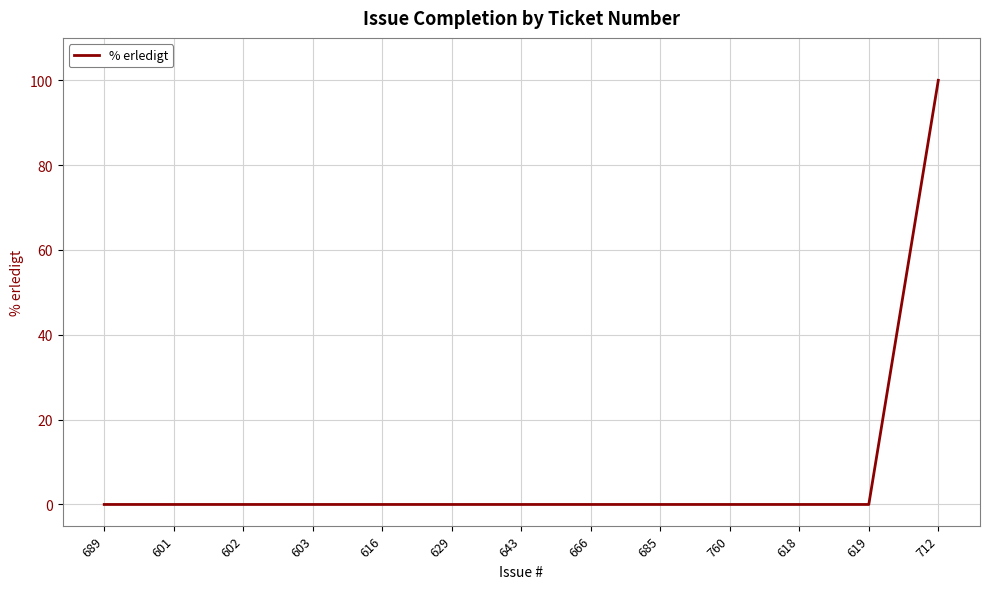

Which category has the highest value across all series?

712